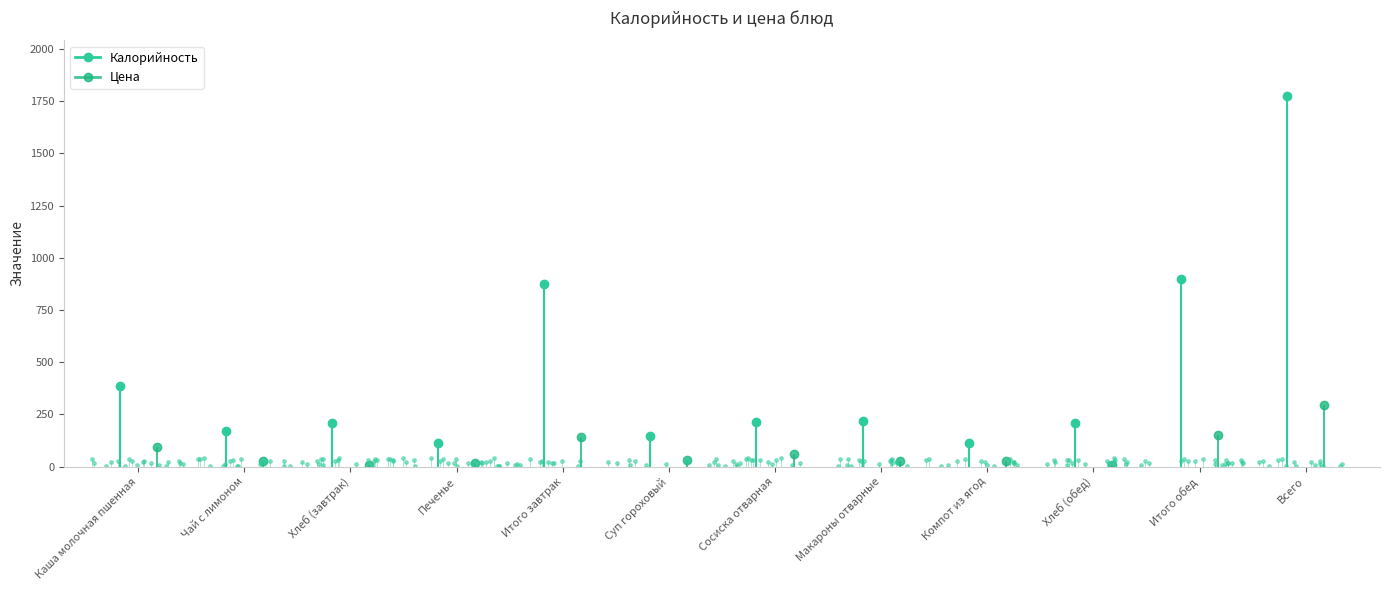

Is it true that Калорийность equals 515.9 at Каша молочная пшенная?

False